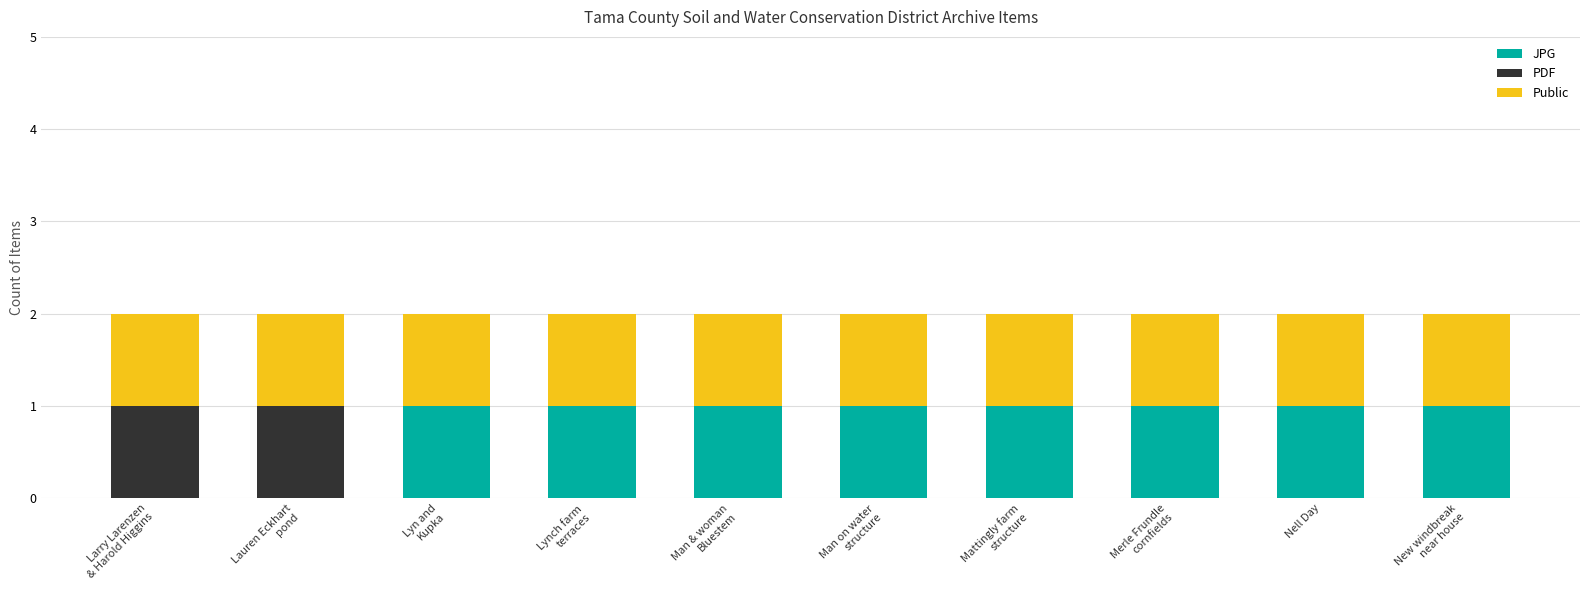

Is it true that JPG equals 1 at Nell Day?

True